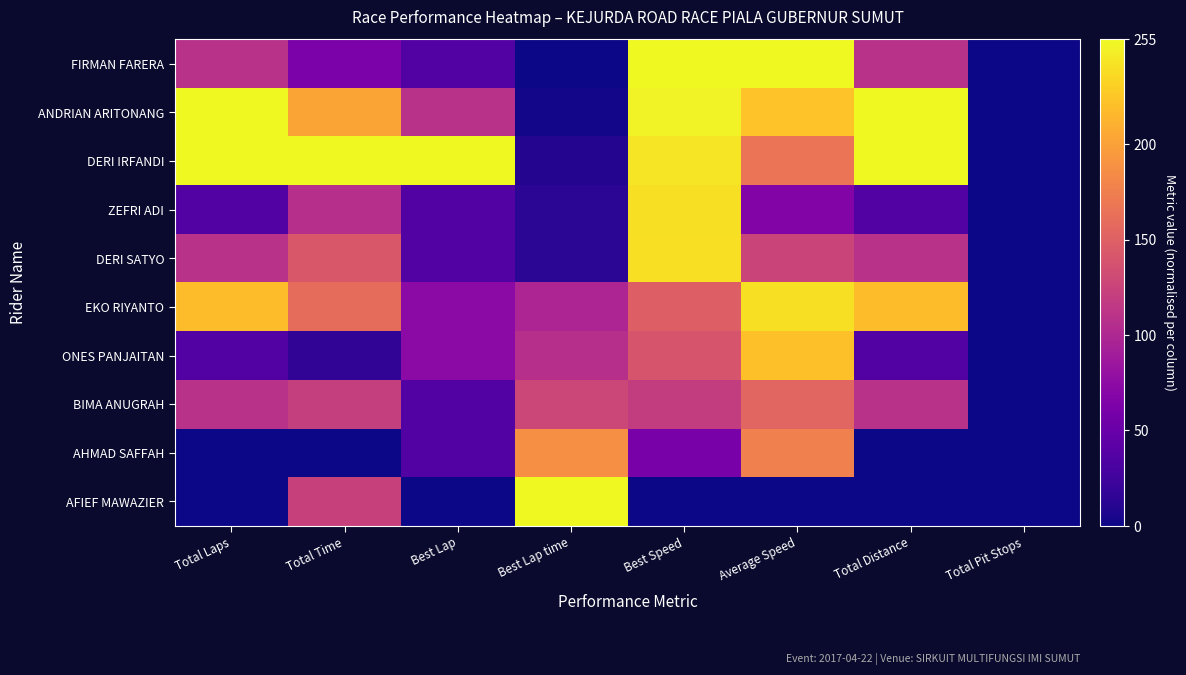

Which series has the largest range (max minus min)?

FIRMAN FARERA